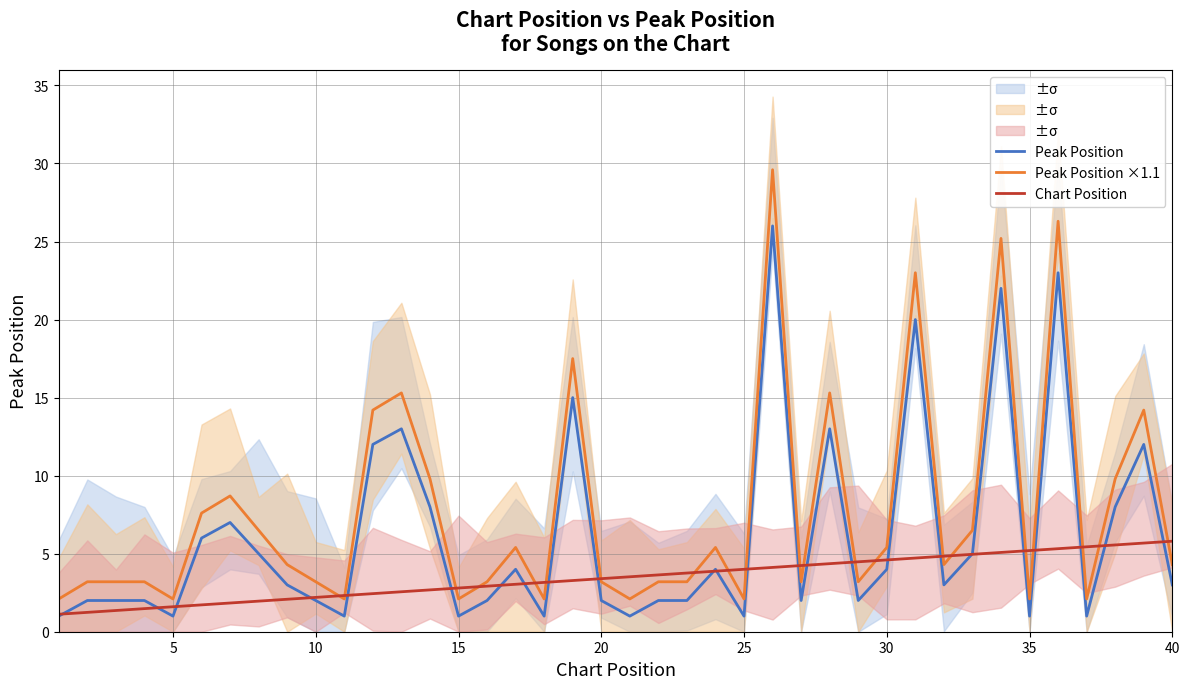

What is the minimum value for Peak Position?

1.0